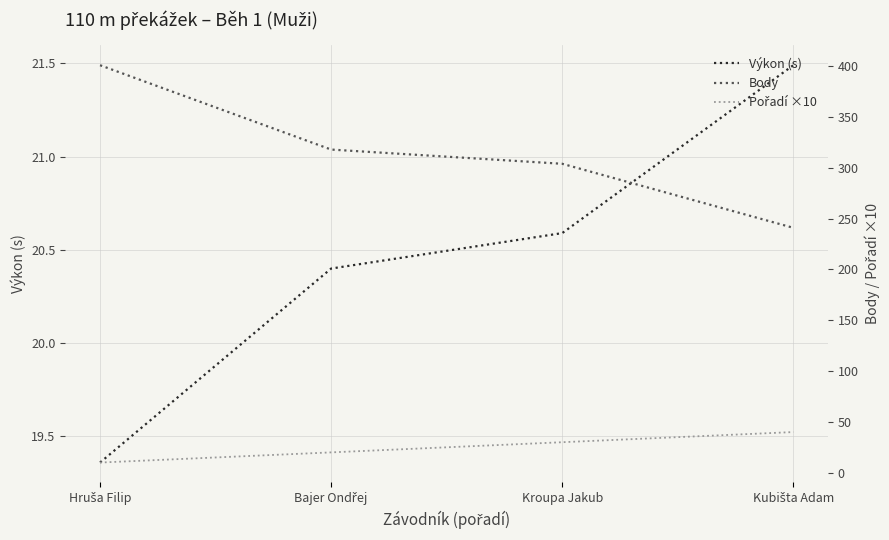

What is the difference between the maximum and minimum values in the Body series?

160.0